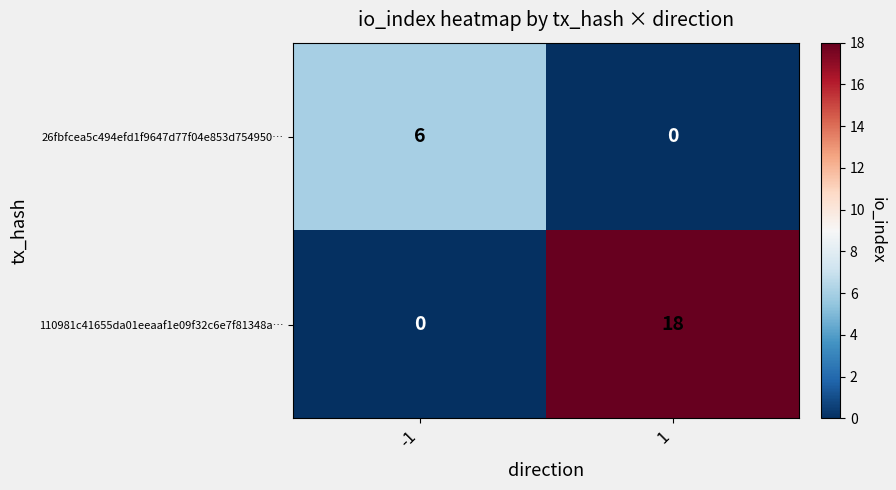

List the series in order of their peak value, highest first.

110981c41655da01eeaaf1e09f32c6e7f81348a…, 26fbfcea5c494efd1f9647d77f04e853d754950…